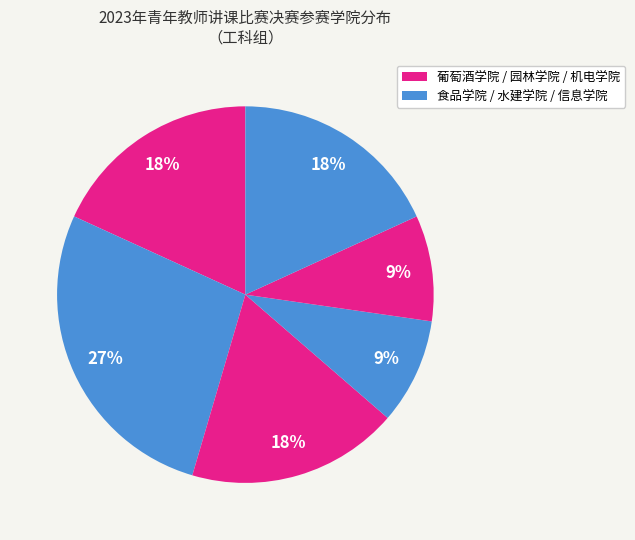

Which slice is the smallest?

水建学院